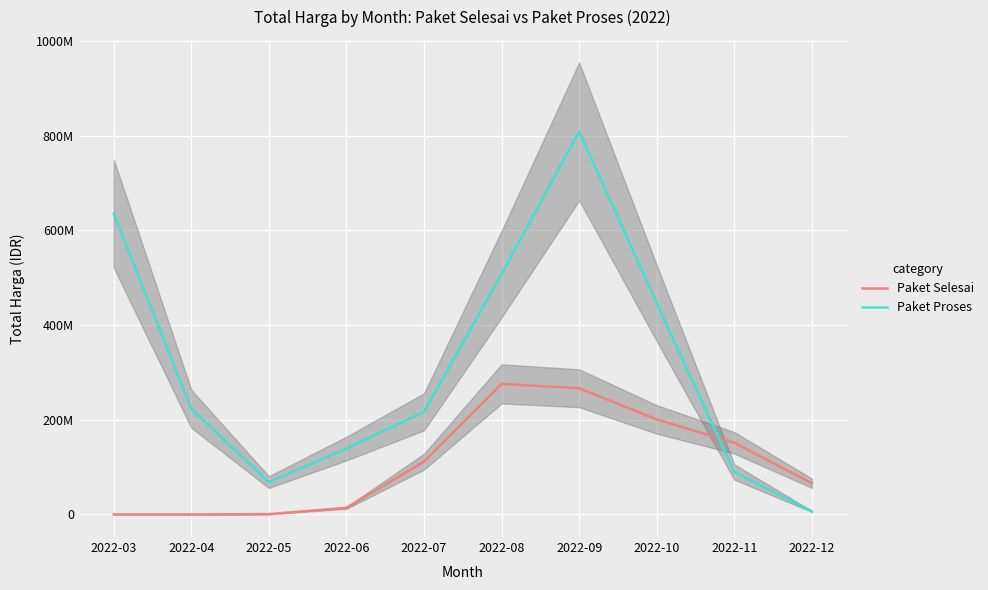

In Paket Proses, how many points are higher than both neighbors (excluding endpoints)?

1